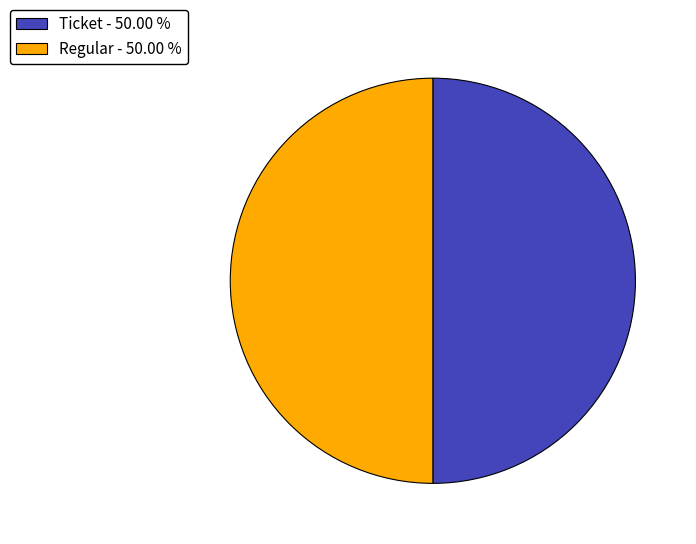

Do Regular - 50.00 % and Ticket - 50.00 % together represent more than half of the pie?

Yes